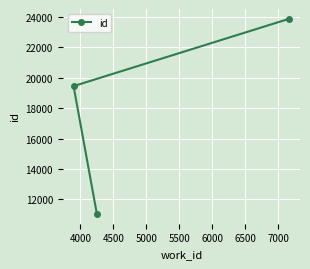

What is the average value?

18117